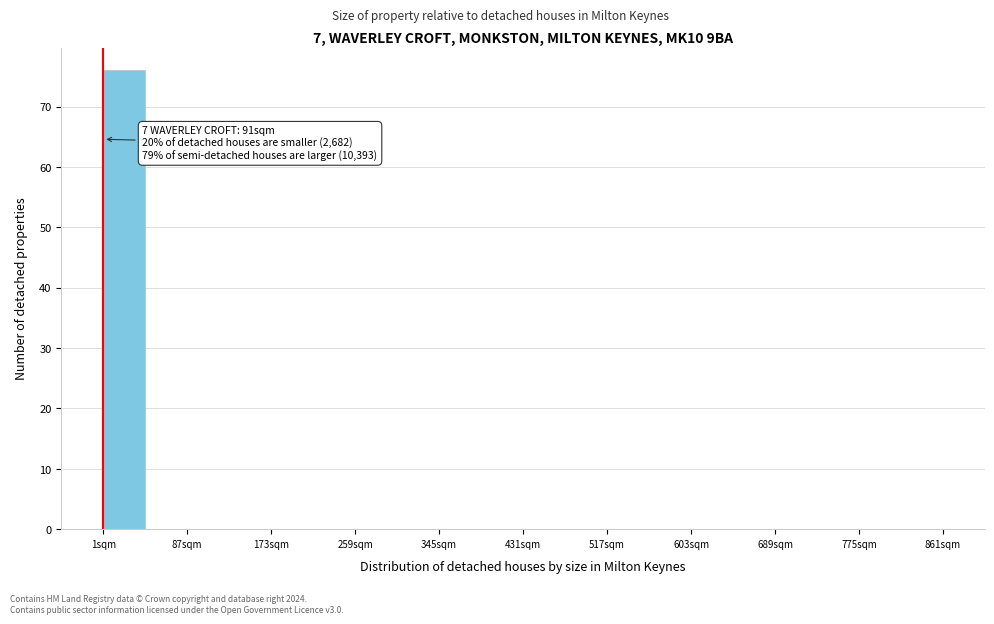

Which range on the x-axis has the tallest bar?

1 to 44